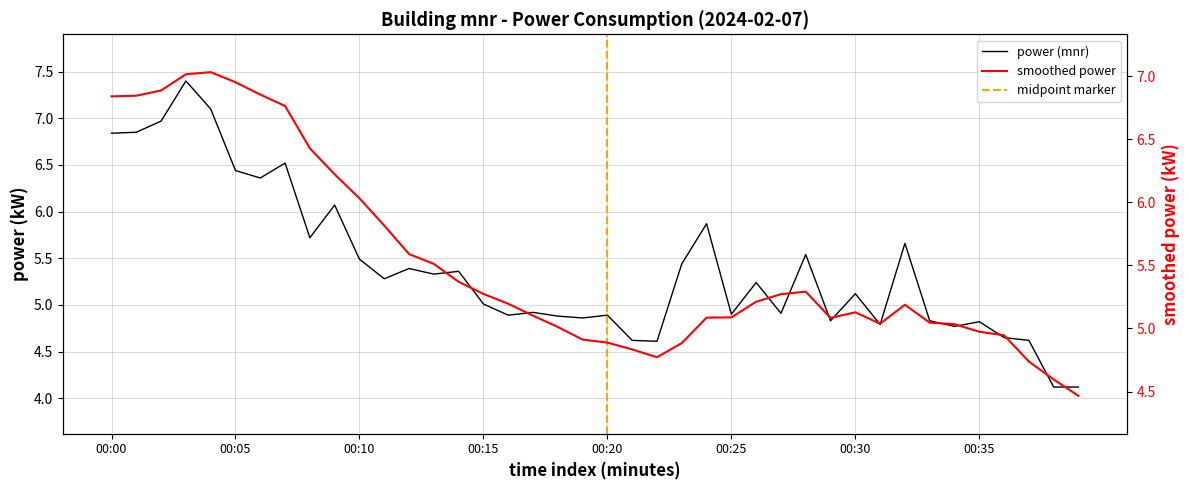

What is the ratio of the value at 00:35 to the value at 00:09?

0.8